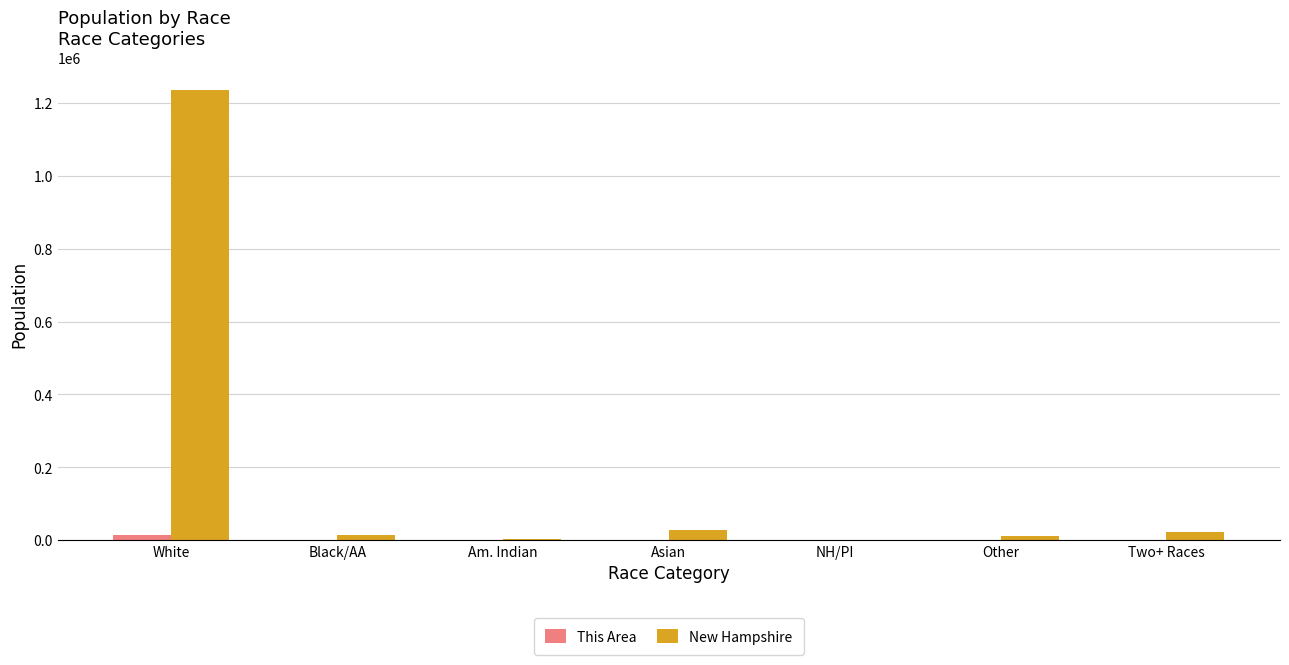

Which series changed the most between White and Black/AA?

New Hampshire